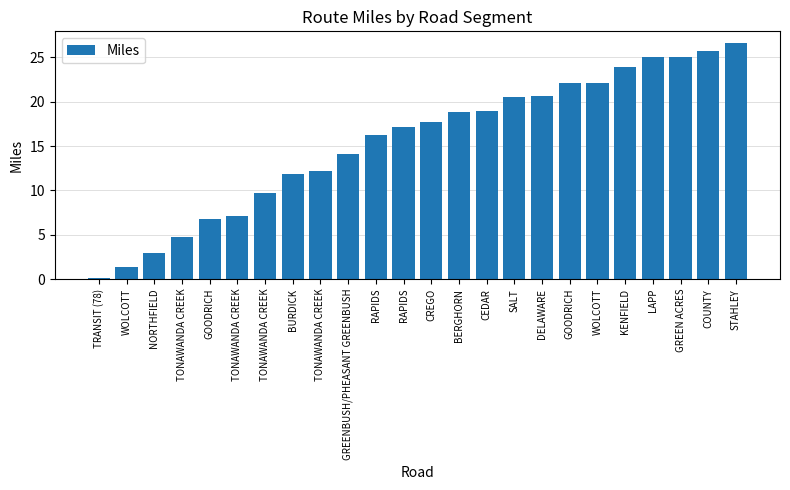

How many data points does each series have?

24